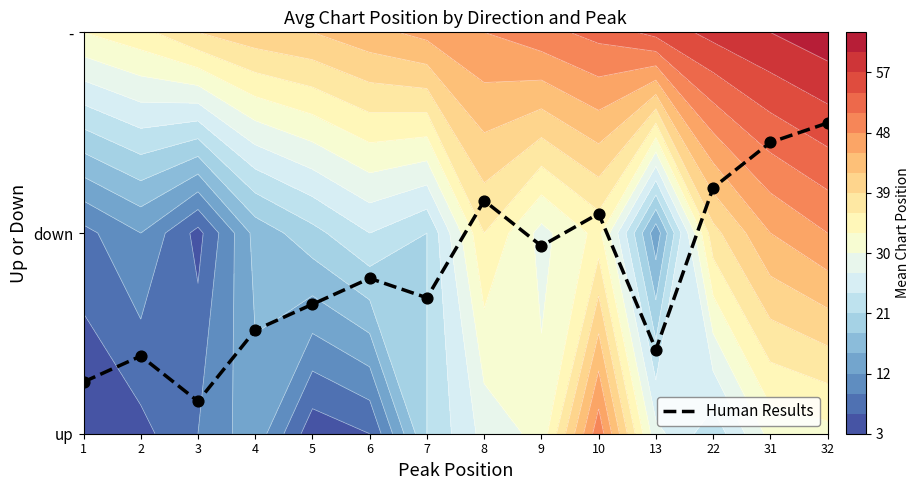

Rank the categories by value from highest to lowest.

32, 31, 22, 8, 10, 9, 6, 7, 5, 4, 13, 2, 1, 3